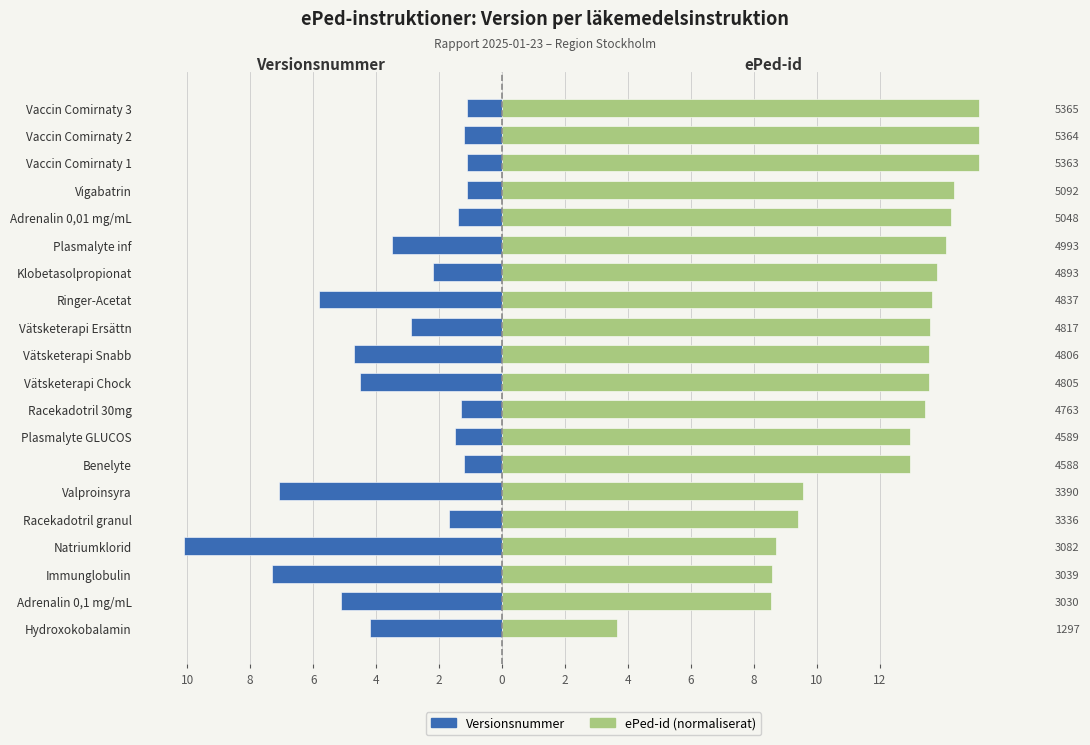

What are all the series names shown in the legend?

Versionsnummer, ePed-id (normaliserat)